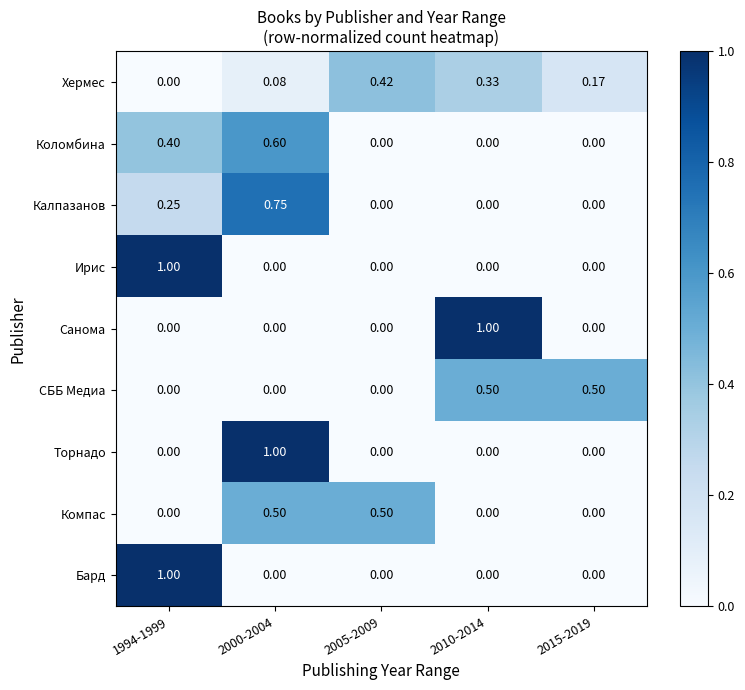

How many values in the Компас series exceed 0?

2